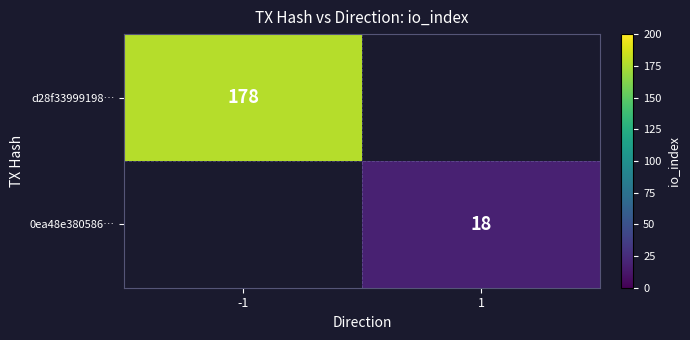

Is the value of d28f33999198… at -1 greater than the value of 0ea48e380586… at 1?

Yes